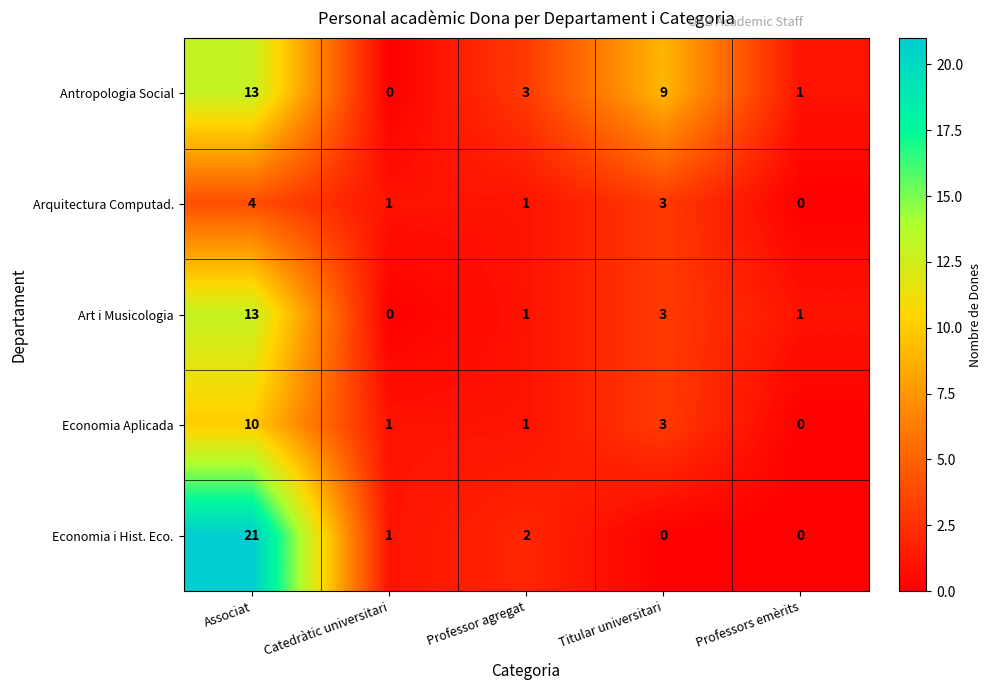

Reading left to right, transcribe all the data shown in this chart.

Antropologia Social: Associat=13	Catedràtic universitari=0	Professor agregat=3	Titular universitari=9	Professors emèrits=1
Arquitectura Computad.: Associat=4	Catedràtic universitari=1	Professor agregat=1	Titular universitari=3	Professors emèrits=0
Art i Musicologia: Associat=13	Catedràtic universitari=0	Professor agregat=1	Titular universitari=3	Professors emèrits=1
Economia Aplicada: Associat=10	Catedràtic universitari=1	Professor agregat=1	Titular universitari=3	Professors emèrits=0
Economia i Hist. Eco.: Associat=21	Catedràtic universitari=1	Professor agregat=2	Titular universitari=0	Professors emèrits=0